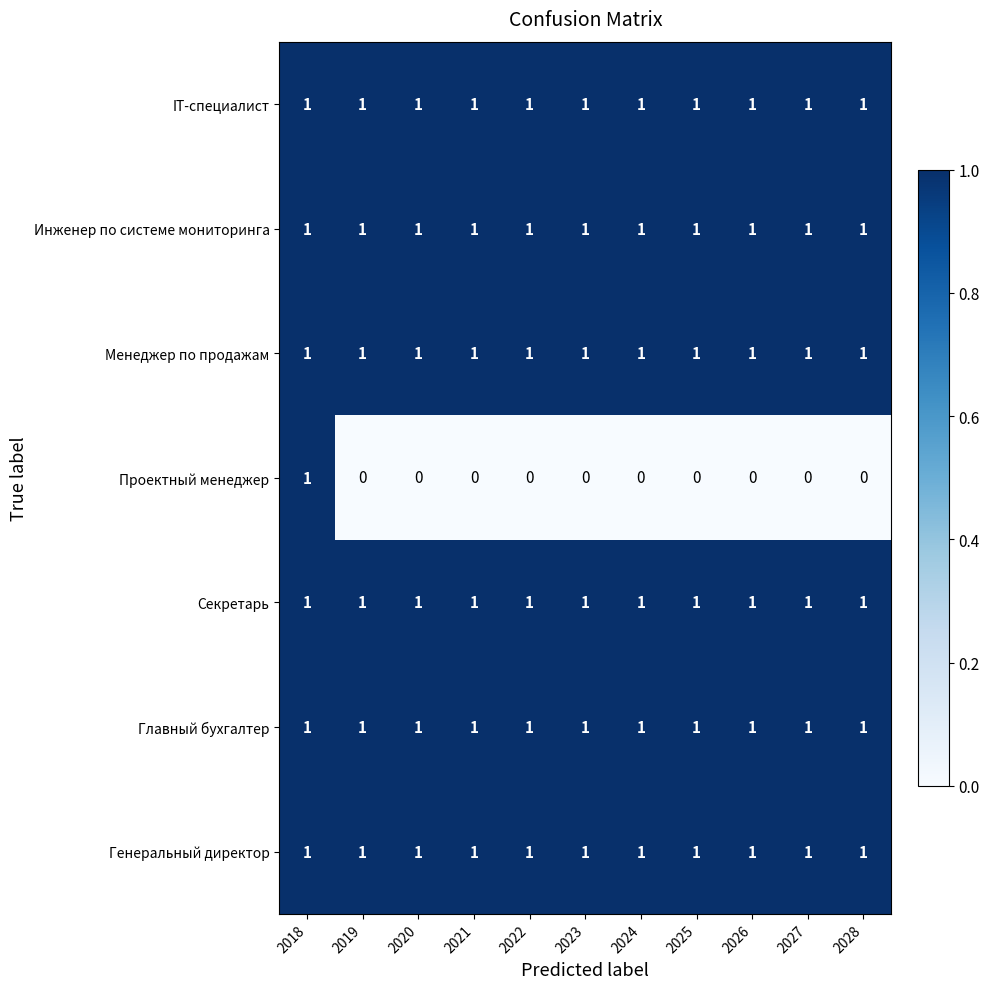

How many series are shown in this chart?

7